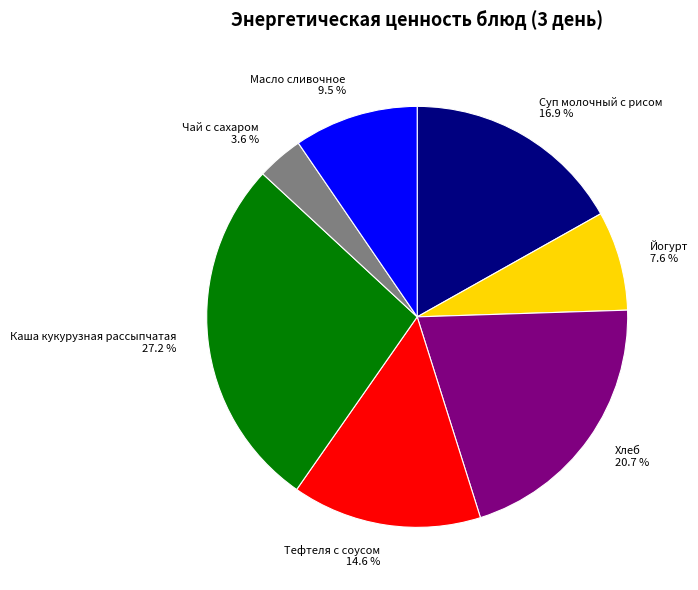

Do Йогурт and Суп молочный с рисом together represent more than half of the pie?

No